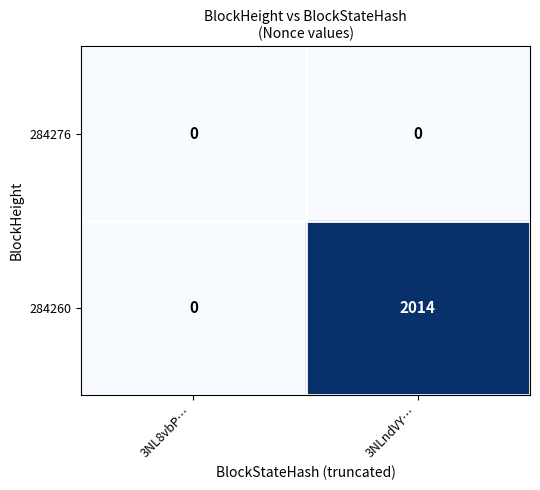

Which series has the largest range (max minus min)?

284260